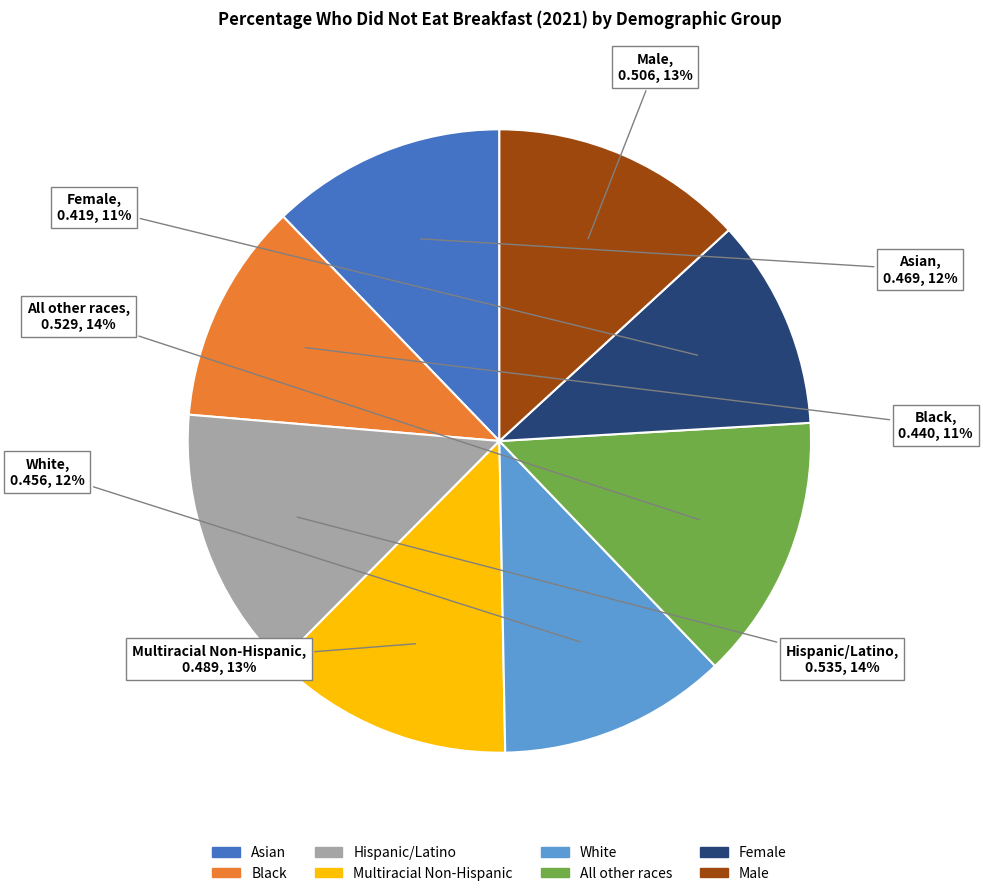

Does Asian represent more than half of the total?

No